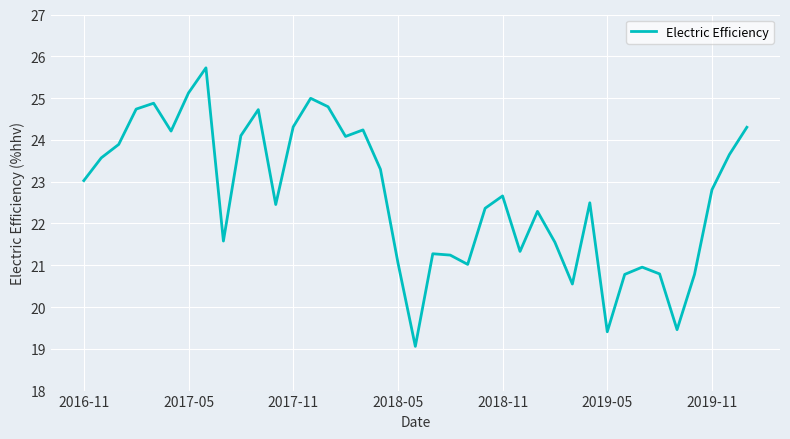

What is the greatest value displayed?

25.7